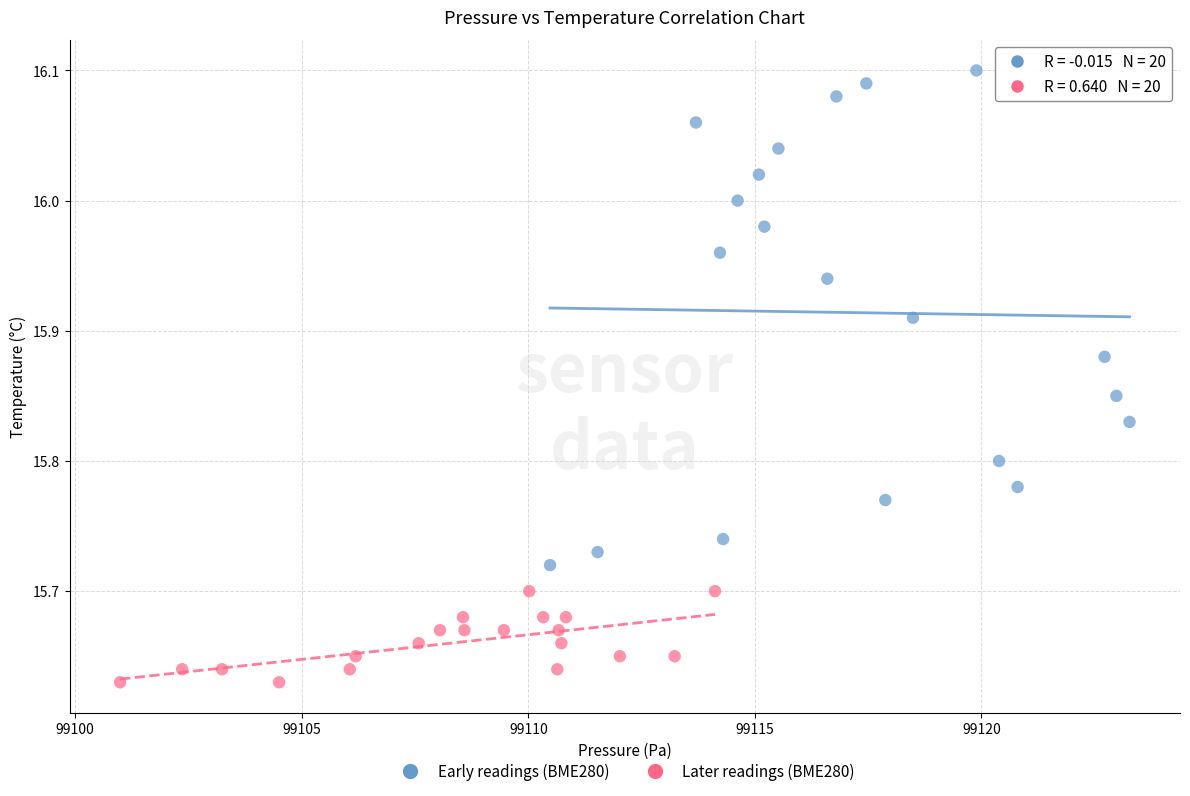

Which series contains the lowest Y value?

Later readings (BME280)